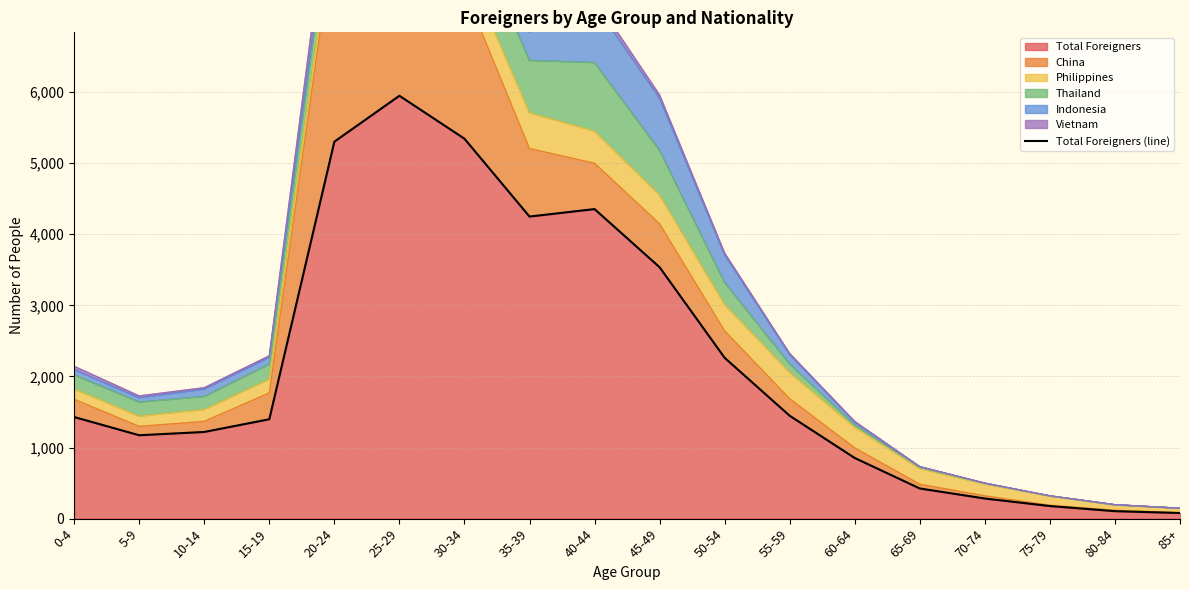

Reading right to left, what are all the values shown in this chart?

79	105	177	283	424	853	1447	2262	3536	4354	4249	5344	5948	5302	1398	1219	1173	1429